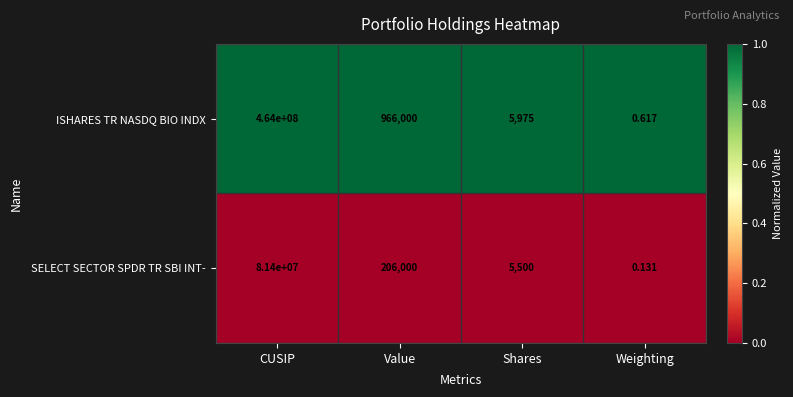

Which label corresponds to the largest value in the chart?

CUSIP